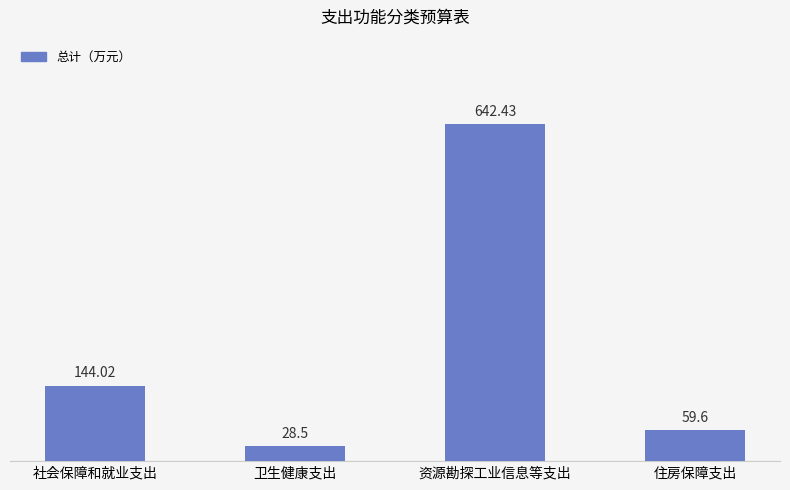

Rank the categories by value from lowest to highest.

卫生健康支出, 住房保障支出, 社会保障和就业支出, 资源勘探工业信息等支出